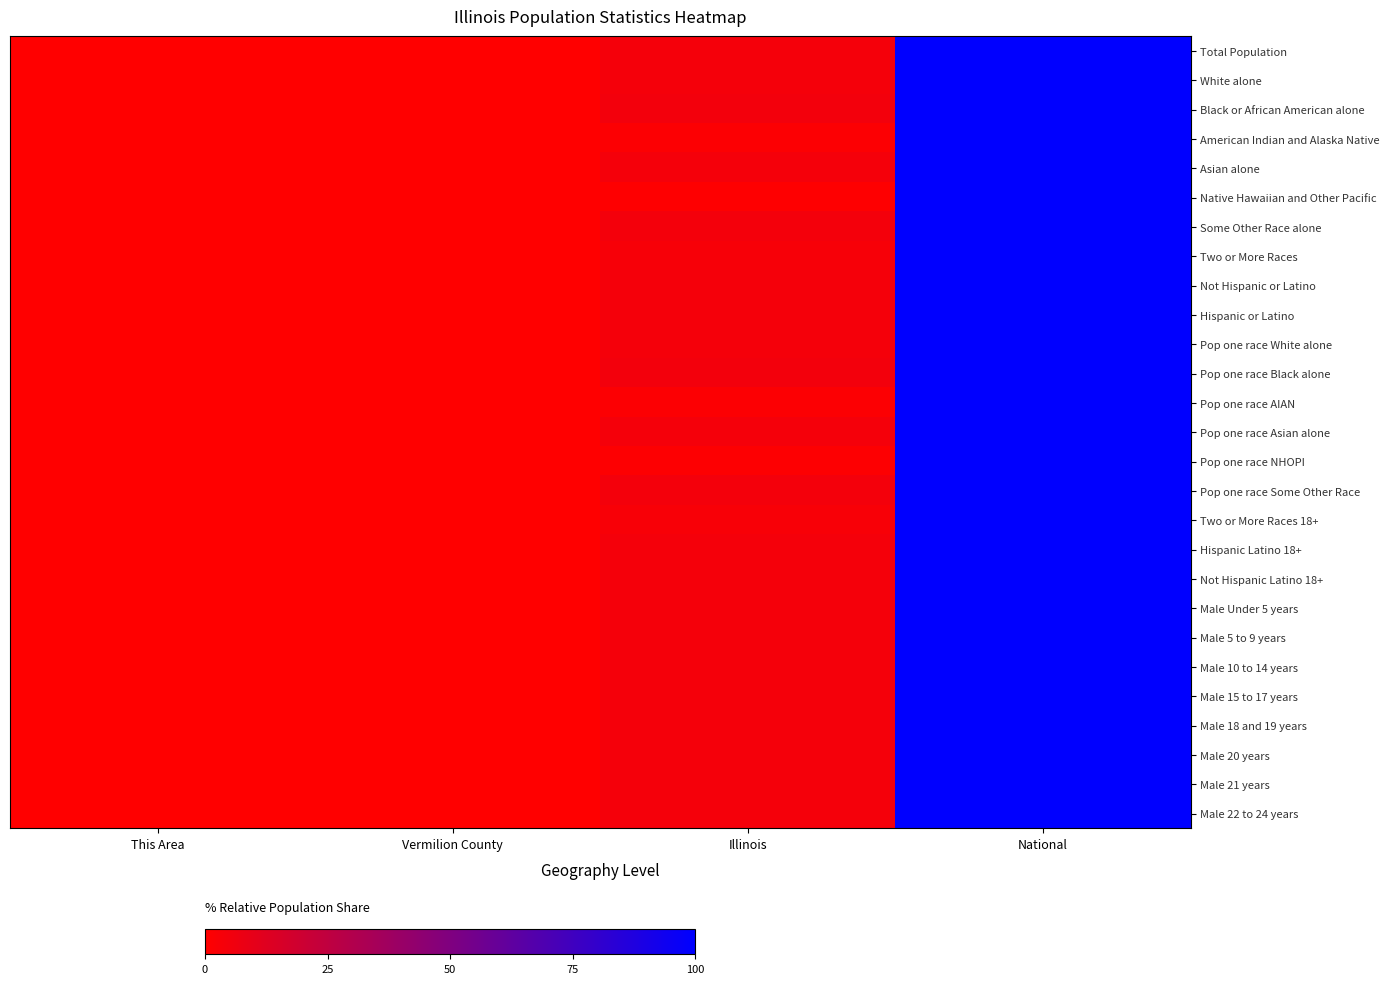

Reading left to right, transcribe all the data shown in this chart.

Total Population: This Area=0.0	Vermilion County=0.0	Illinois=4.2	National=100.0
White alone: This Area=0.0	Vermilion County=0.0	Illinois=4.1	National=100.0
Black or African American alone: This Area=0.0	Vermilion County=0.0	Illinois=4.8	National=100.0
American Indian and Alaska Native: This Area=0.0	Vermilion County=0.0	Illinois=1.5	National=100.0
Asian alone: This Area=0.0	Vermilion County=0.0	Illinois=4.0	National=100.0
Native Hawaiian and Other Pacific: This Area=0.0	Vermilion County=0.0	Illinois=0.7	National=100.0
Some Other Race alone: This Area=0.0	Vermilion County=0.0	Illinois=4.5	National=100.0
Two or More Races: This Area=0.0	Vermilion County=0.0	Illinois=3.2	National=100.0
Not Hispanic or Latino: This Area=0.0	Vermilion County=0.0	Illinois=4.2	National=100.0
Hispanic or Latino: This Area=0.0	Vermilion County=0.0	Illinois=4.0	National=100.0
Pop one race White alone: This Area=0.0	Vermilion County=0.0	Illinois=4.1	National=100.0
Pop one race Black alone: This Area=0.0	Vermilion County=0.0	Illinois=4.8	National=100.0
Pop one race AIAN: This Area=0.0	Vermilion County=0.0	Illinois=1.5	National=100.0
Pop one race Asian alone: This Area=0.0	Vermilion County=0.0	Illinois=4.0	National=100.0
Pop one race NHOPI: This Area=0.0	Vermilion County=0.0	Illinois=0.8	National=100.0
Pop one race Some Other Race: This Area=0.0	Vermilion County=0.0	Illinois=4.4	National=100.0
Two or More Races 18+: This Area=0.0	Vermilion County=0.0	Illinois=3.1	National=100.0
Hispanic Latino 18+: This Area=0.0	Vermilion County=0.0	Illinois=3.9	National=100.0
Not Hispanic Latino 18+: This Area=0.0	Vermilion County=0.0	Illinois=4.2	National=100.0
Male Under 5 years: This Area=0.0	Vermilion County=0.0	Illinois=4.1	National=100.0
Male 5 to 9 years: This Area=0.0	Vermilion County=0.0	Illinois=4.2	National=100.0
Male 10 to 14 years: This Area=0.0	Vermilion County=0.0	Illinois=4.2	National=100.0
Male 15 to 17 years: This Area=0.0	Vermilion County=0.0	Illinois=4.3	National=100.0
Male 18 and 19 years: This Area=0.0	Vermilion County=0.0	Illinois=4.1	National=100.0
Male 20 years: This Area=0.0	Vermilion County=0.0	Illinois=4.0	National=100.0
Male 21 years: This Area=0.0	Vermilion County=0.0	Illinois=4.0	National=100.0
Male 22 to 24 years: This Area=0.0	Vermilion County=0.0	Illinois=4.1	National=100.0